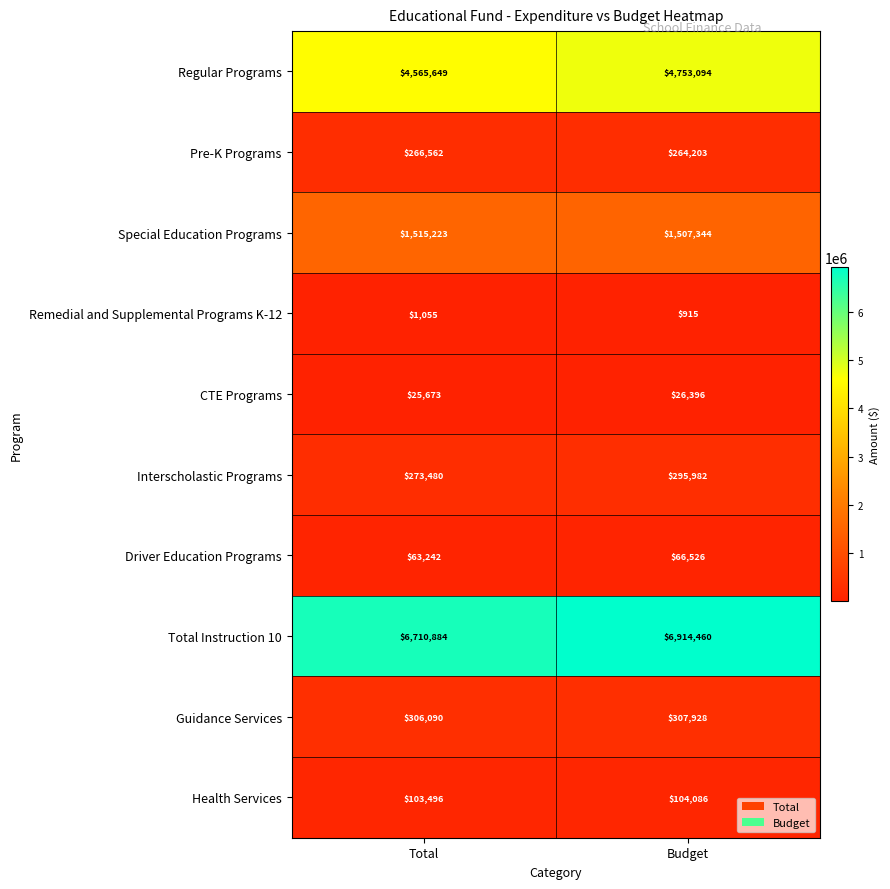

What is the difference between the Health Services values at Budget and Total?

590